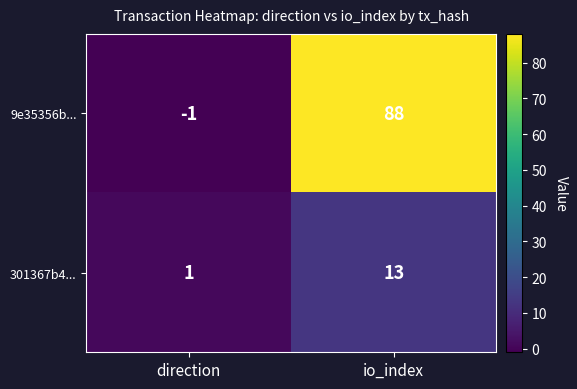

At how many categories does at least one series exceed 10?

1